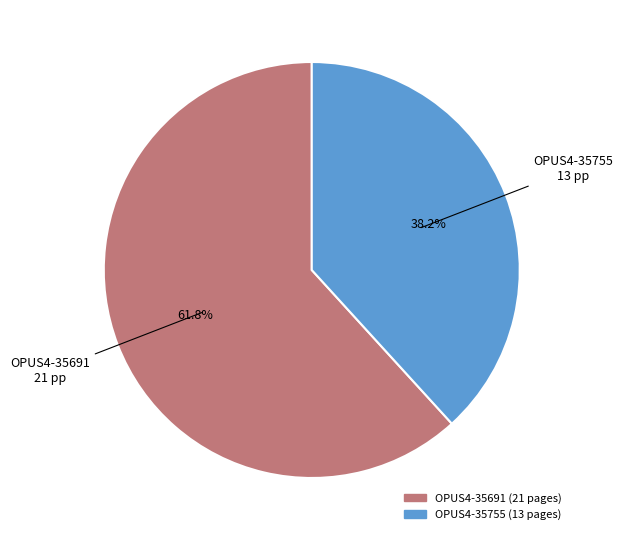

How many segments does this pie chart have?

2